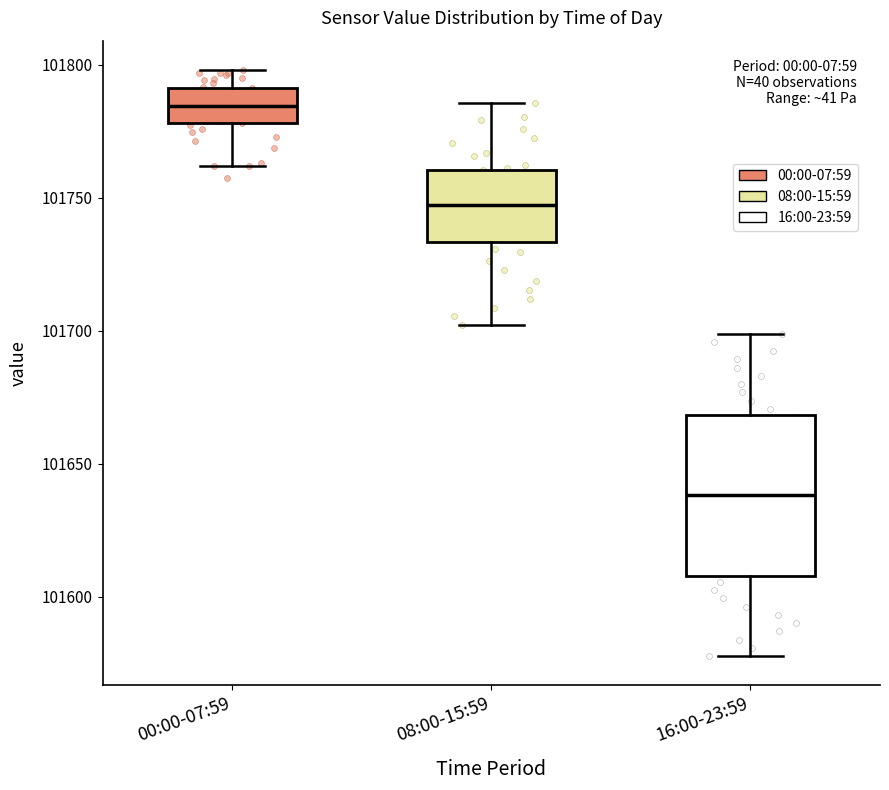

Which box's median line is the highest?

00:00-07:59